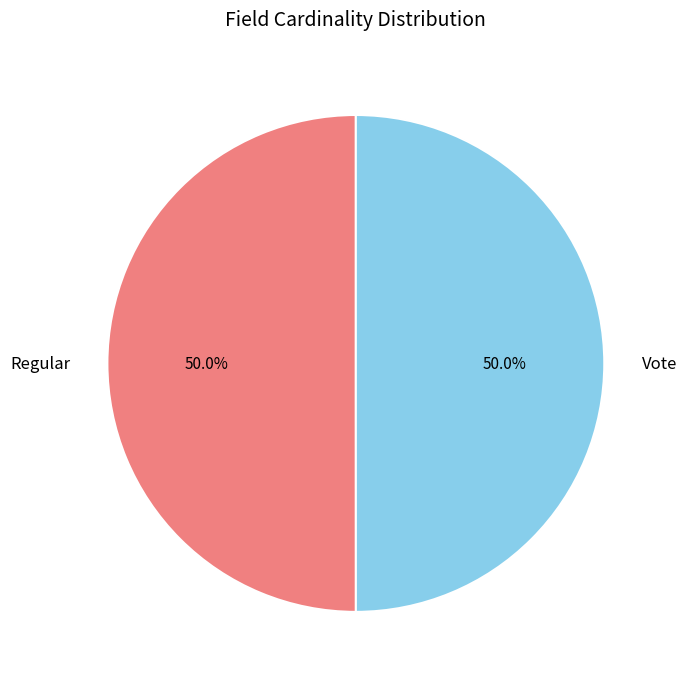

Approximately how many times larger is the value at Regular compared to Vote?

1.0